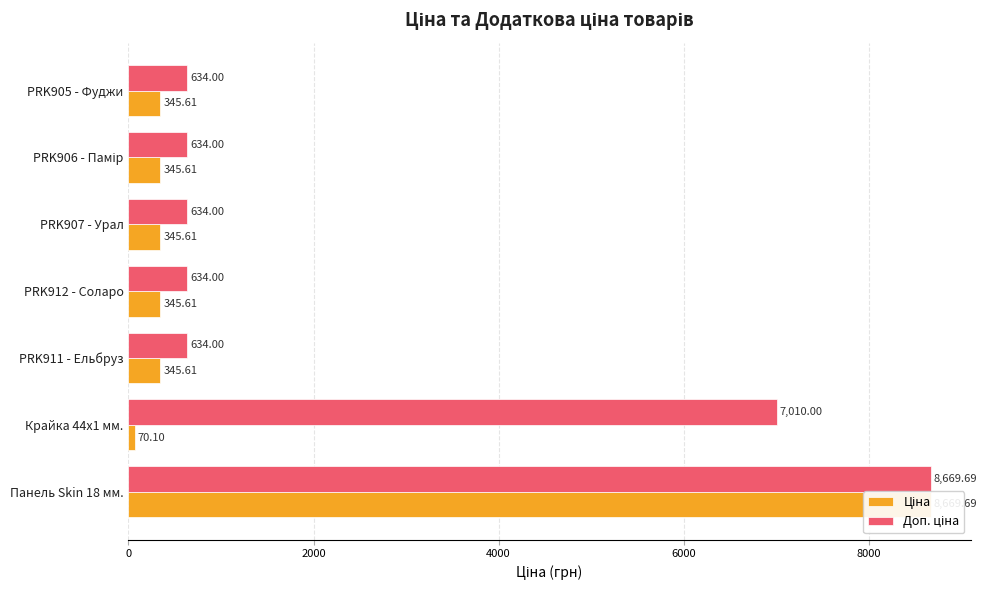

What is the average value of the Доп. ціна series?

2692.8